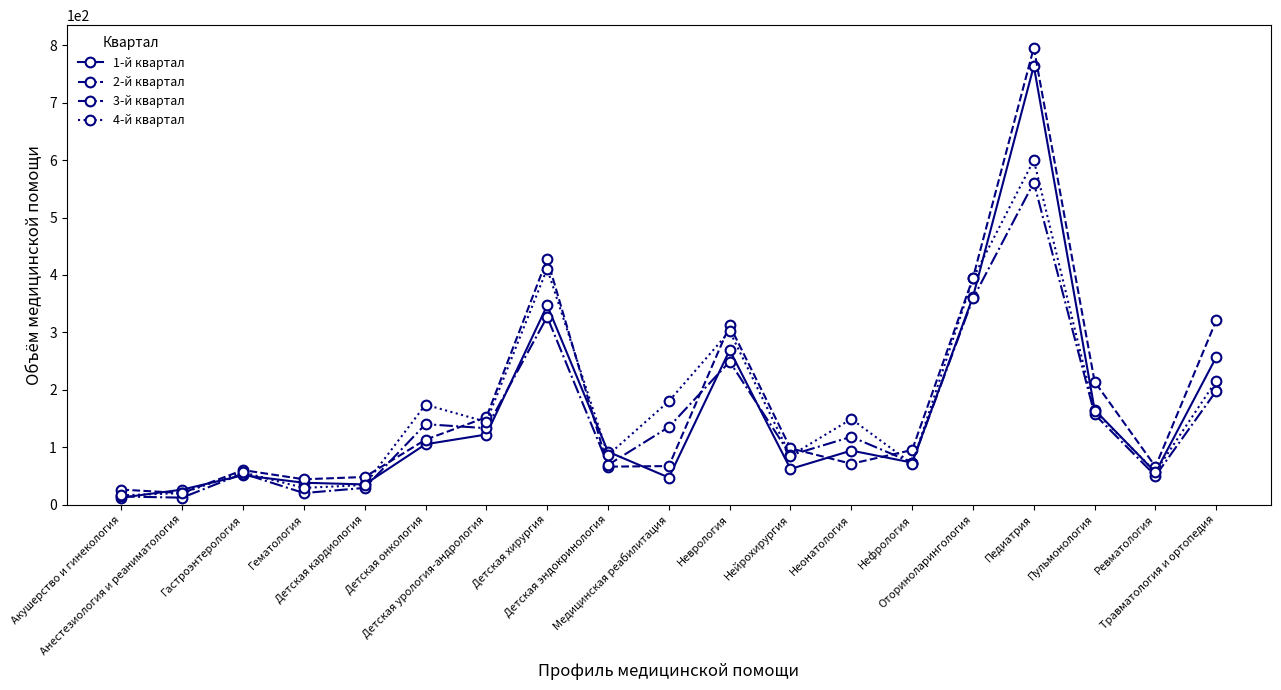

Which series has the widest spread of values?

2-й квартал